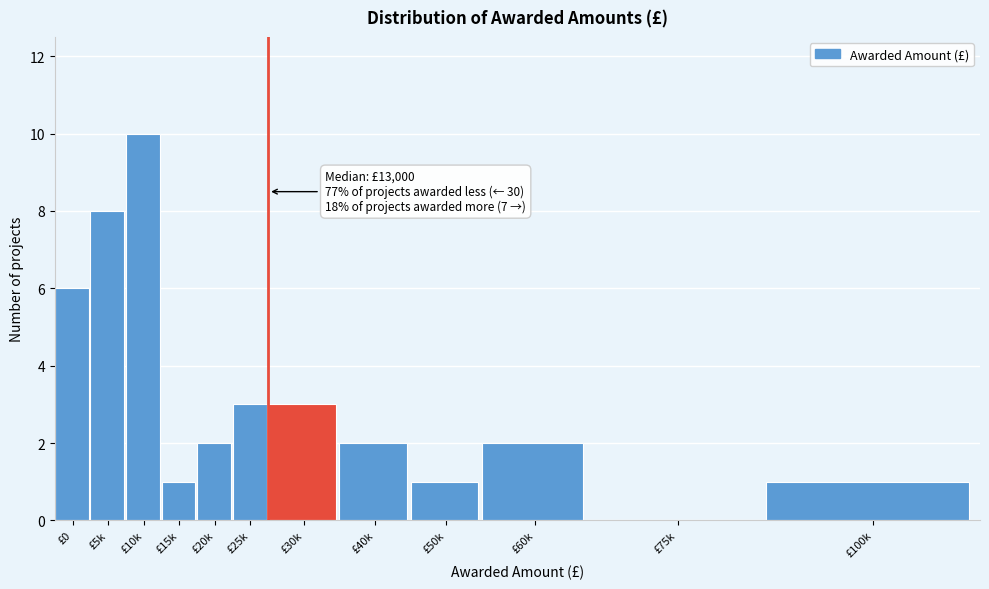

Reading left to right, what are all the values shown in this chart?

£0=6	£5k=8	£10k=10	£15k=1	£20k=2	£25k=3	£30k=3	£40k=2	£50k=1	£60k=2	£75k=0	£100k=1